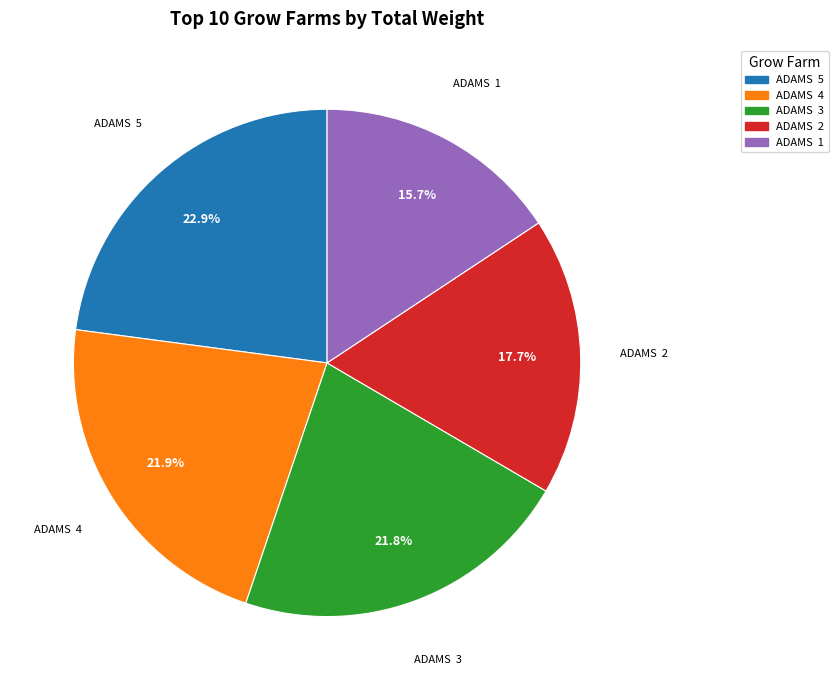

Does any single category account for the majority?

No